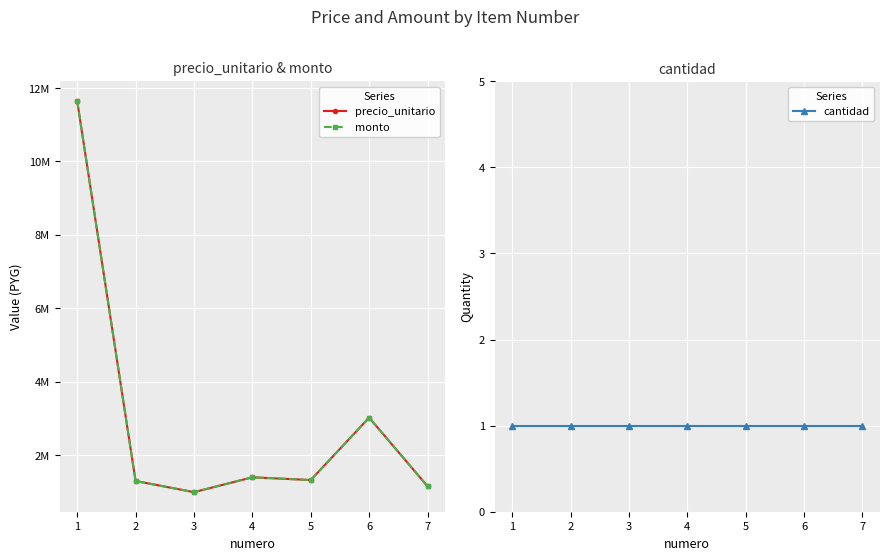

Which series has the largest total across all categories?

precio_unitario